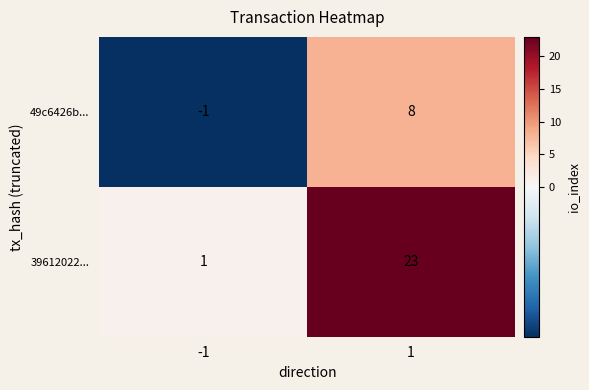

The value of 49c6426b... at 1 is 8. True or false?

True